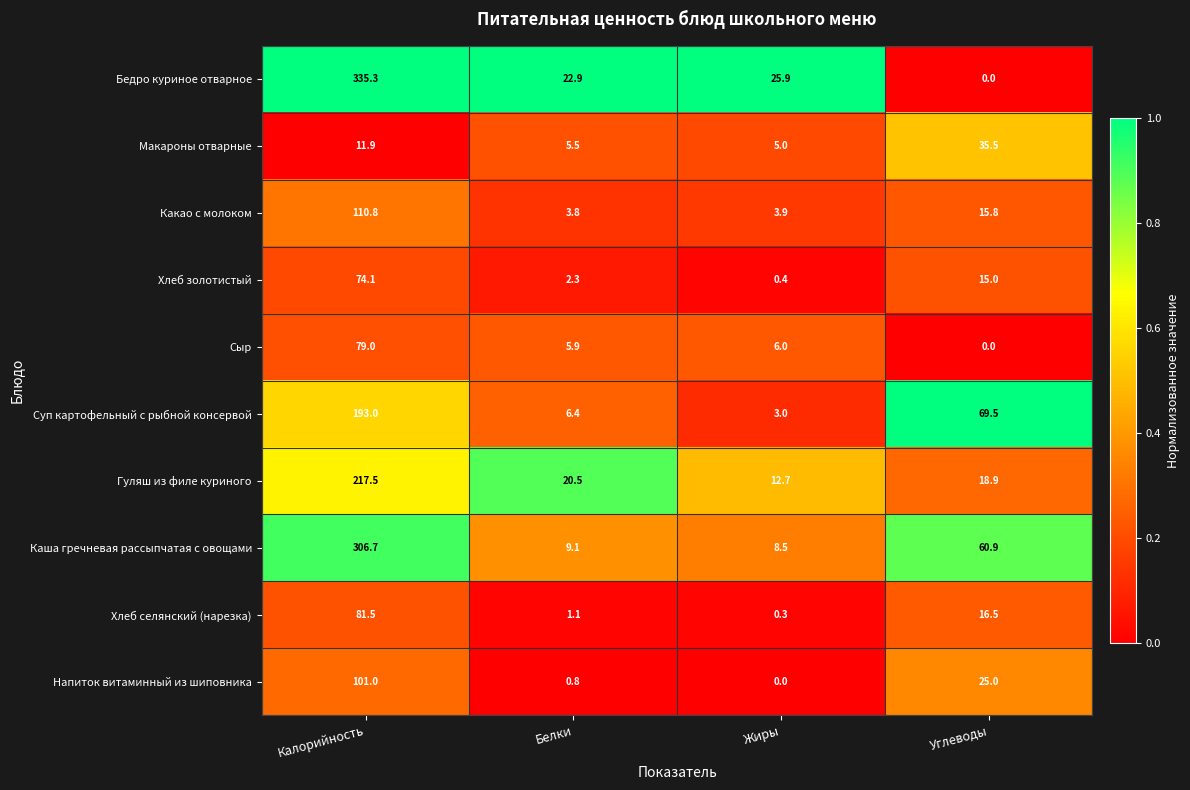

Rank the series by their maximum value, from lowest to highest.

Макароны отварные, Хлеб золотистый, Сыр, Хлеб селянский (нарезка), Напиток витаминный из шиповника, Какао с молоком, Суп картофельный с рыбной консервой, Гуляш из филе куриного, Каша гречневая рассыпчатая с овощами, Бедро куриное отварное